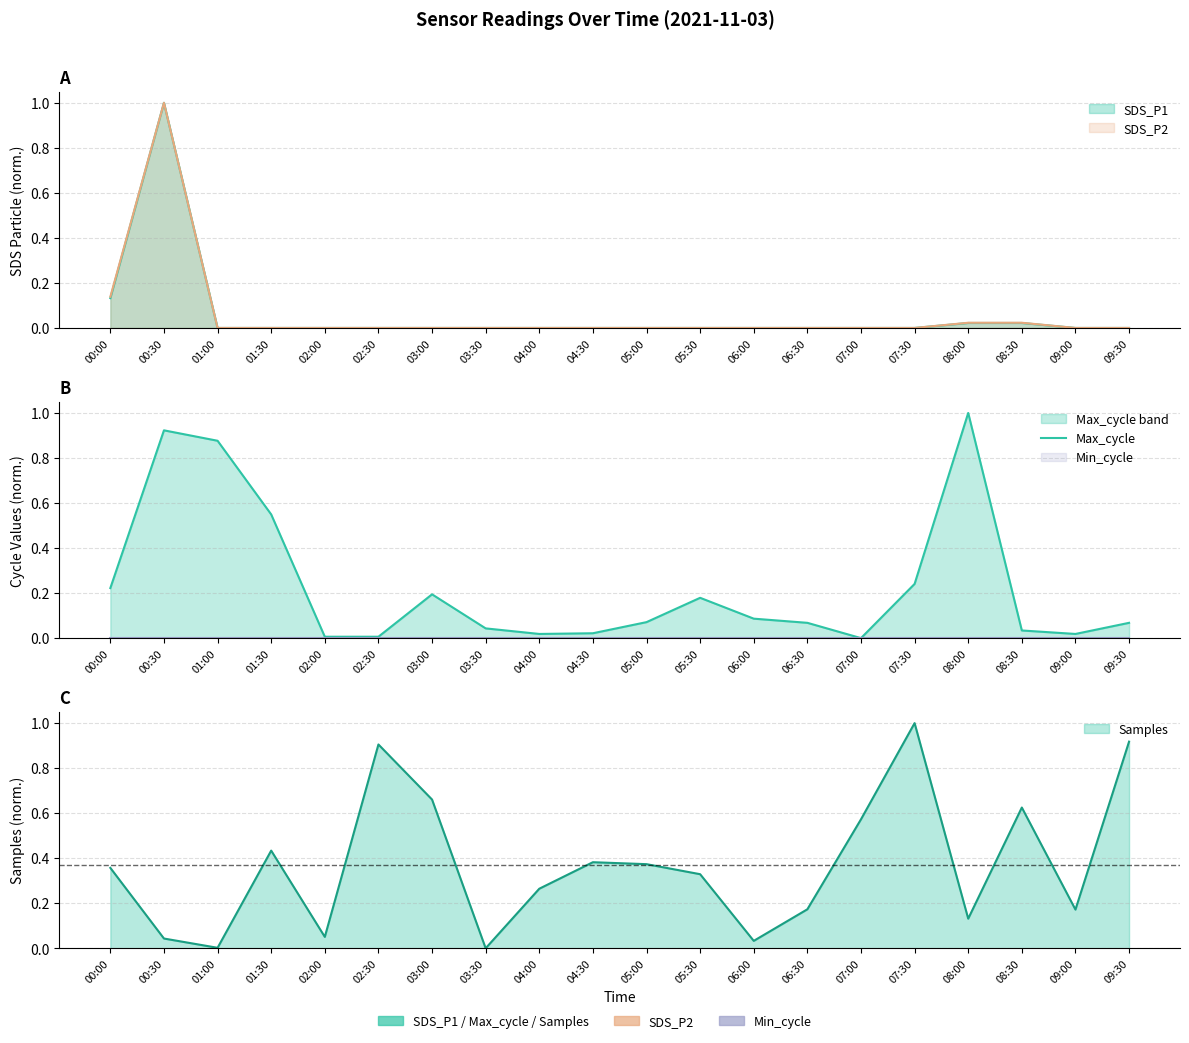

How many positive values are there?

19